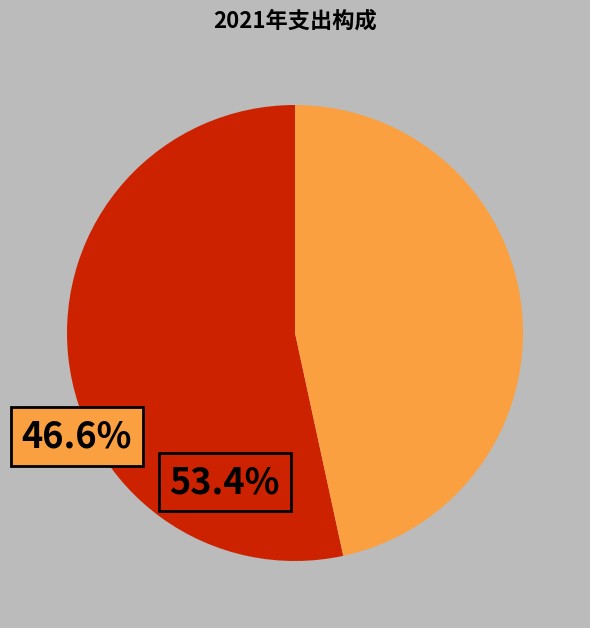

Does any single category account for the majority?

Yes